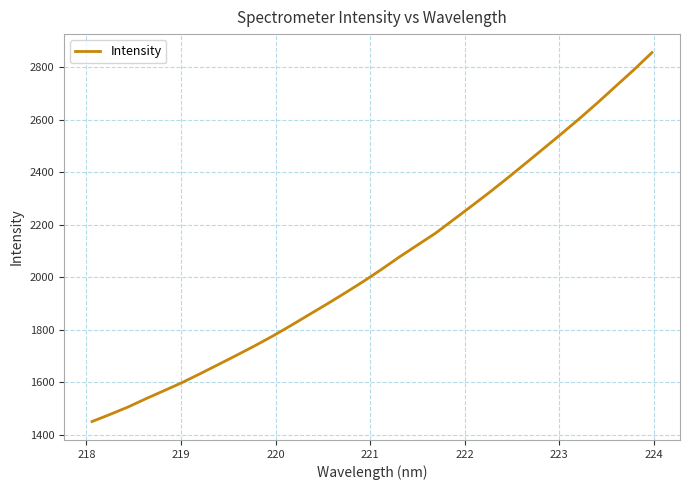

What is the difference between the maximum and minimum values?

1405.8